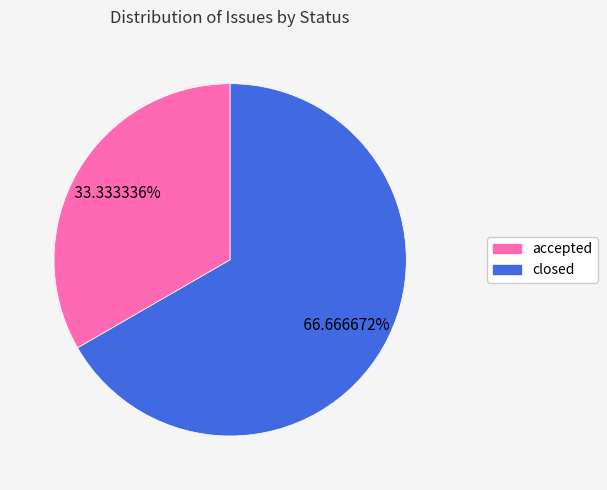

Is it true that closed is 67% of the pie?

True